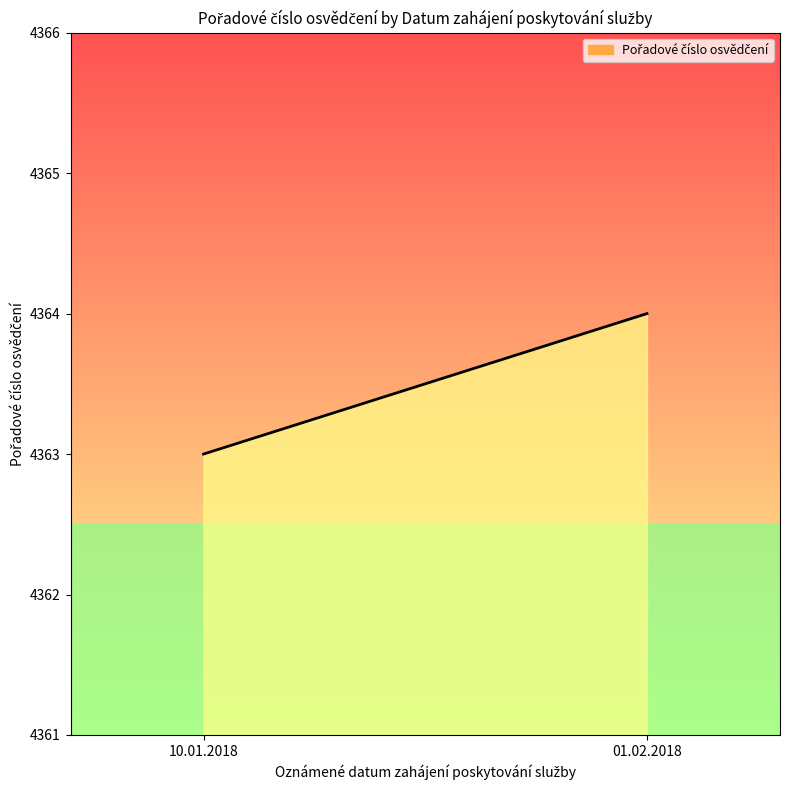

What is the change in value from 10.01.2018 to 01.02.2018?

+1